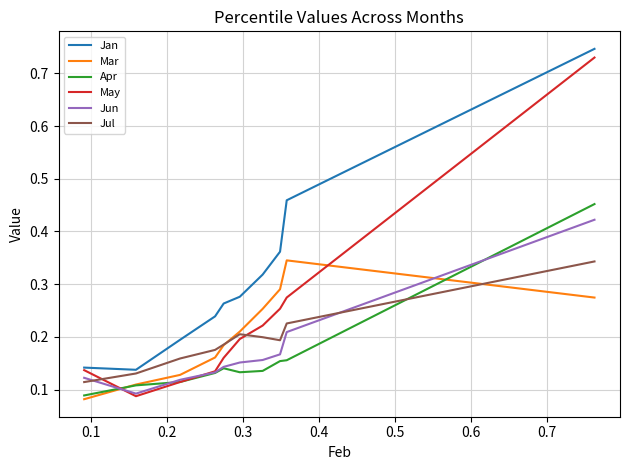

True or false: Apr and Jan intersect in this chart.

False